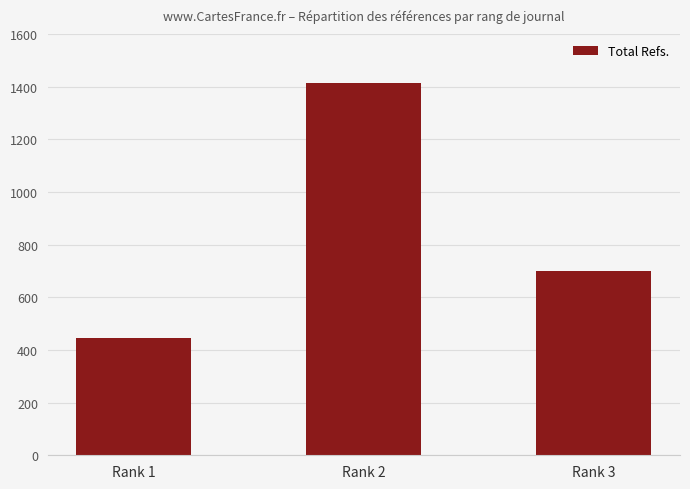

Reading left to right, extract all data points from this chart.

Rank 1=446	Rank 2=1415	Rank 3=700